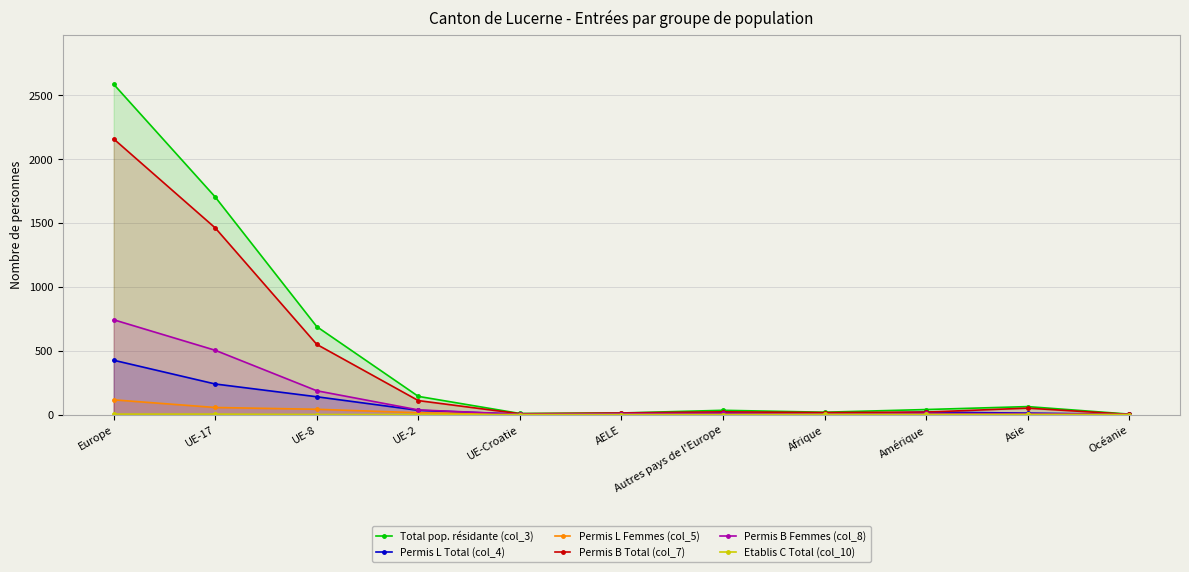

How many lines are shown in the chart?

6